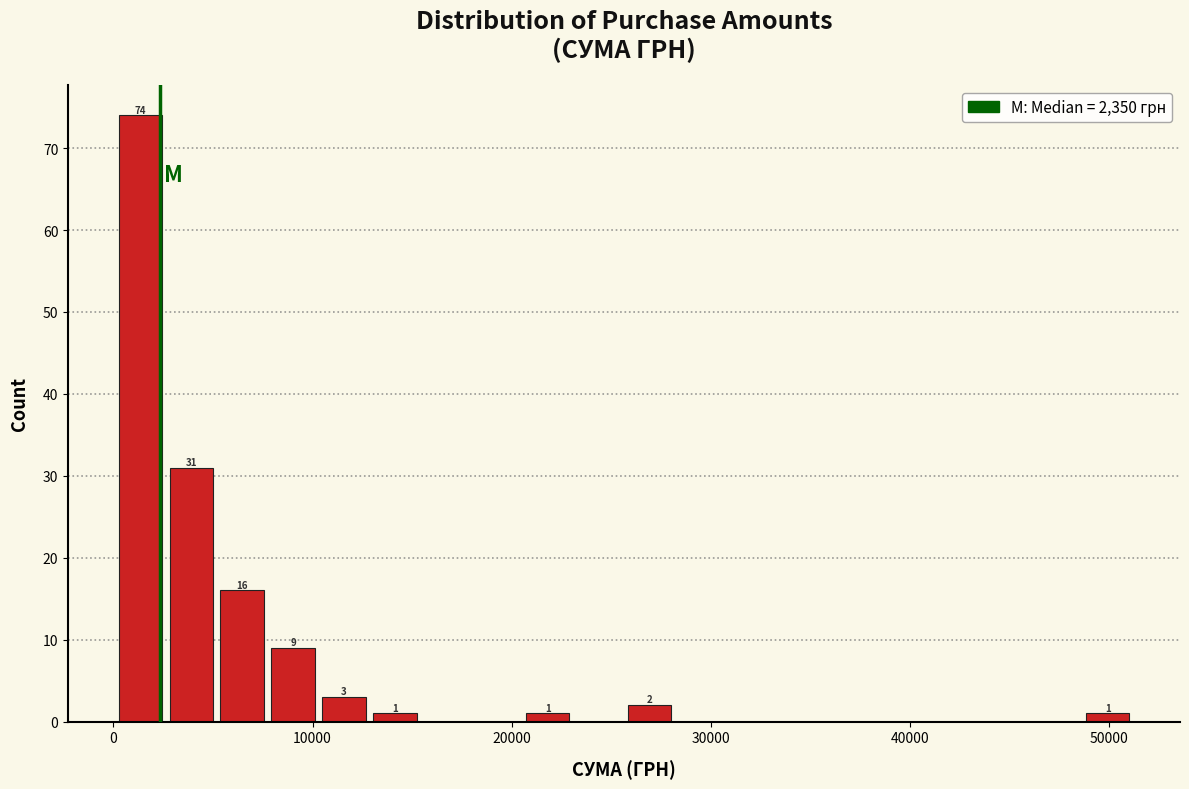

Around what value on the x-axis is the tallest bar? Give the approximate position of its centre, as read against the axis.

1000